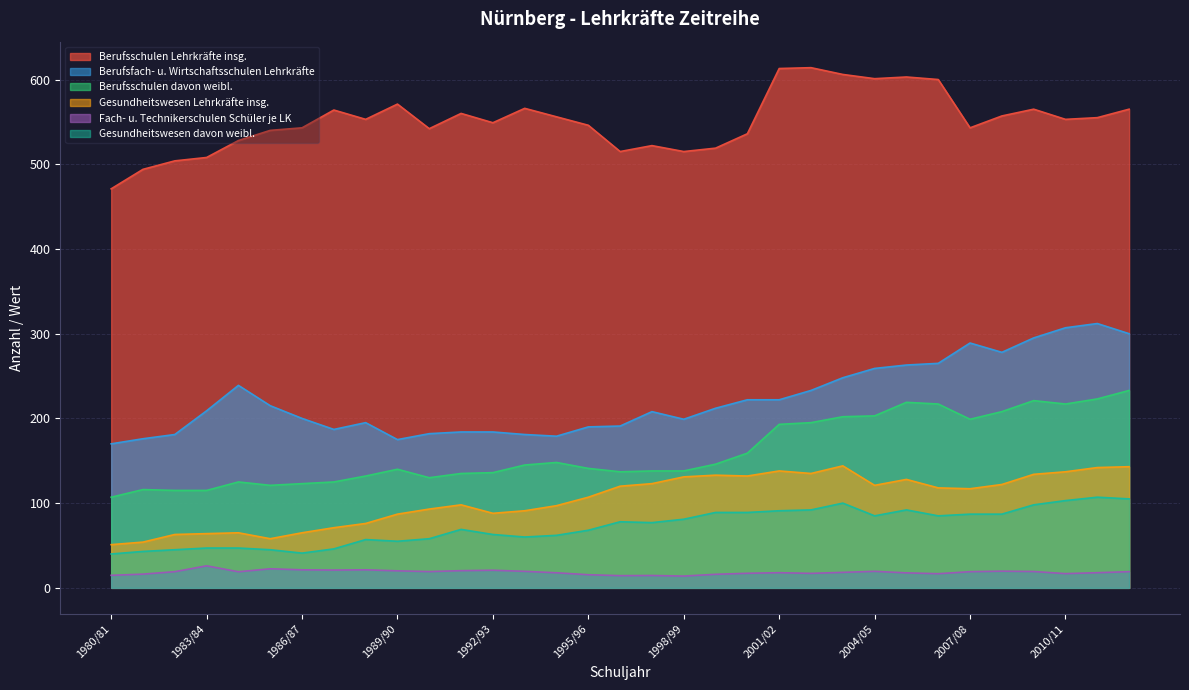

Reading left to right, what are all the values shown in this chart?

Berufsschulen Lehrkräfte insg.: 1980/81=471.0	1981/82=494.0	1982/83=504.0	1983/84=508.0	1984/85=528.0	1985/86=540.0	1986/87=543.0	1987/88=564.0	1988/89=553.0	1989/90=571.0	1990/91=542.0	1991/92=560.0	1992/93=549.0	1993/94=566.0	1994/95=556.0	1995/96=546.0	1996/97=515.0	1997/98=522.0	1998/99=515.0	1999/00=519.0	2000/01=536.0	2001/02=613.0	2002/03=614.0	2003/04=606.0	2004/05=601.0	2005/06=603.0	2006/07=600.0	2007/08=543.0	2008/09=557.0	2009/10=565.0	2010/11=553.0	2011/12=555.0	2012/13=565.0
Berufsfach- u. Wirtschaftsschulen Lehrkräfte: 1980/81=170.0	1981/82=176.0	1982/83=181.0	1983/84=209.0	1984/85=239.0	1985/86=215.0	1986/87=200.0	1987/88=187.0	1988/89=195.0	1989/90=175.0	1990/91=182.0	1991/92=184.0	1992/93=184.0	1993/94=181.0	1994/95=179.0	1995/96=190.0	1996/97=191.0	1997/98=208.0	1998/99=199.0	1999/00=212.0	2000/01=222.0	2001/02=222.0	2002/03=233.0	2003/04=248.0	2004/05=259.0	2005/06=263.0	2006/07=265.0	2007/08=289.0	2008/09=278.0	2009/10=295.0	2010/11=307.0	2011/12=312.0	2012/13=300.0
Berufsschulen davon weibl.: 1980/81=107.0	1981/82=116.0	1982/83=115.0	1983/84=115.0	1984/85=125.0	1985/86=121.0	1986/87=123.0	1987/88=125.0	1988/89=132.0	1989/90=140.0	1990/91=130.0	1991/92=135.0	1992/93=136.0	1993/94=145.0	1994/95=148.0	1995/96=141.0	1996/97=137.0	1997/98=138.0	1998/99=138.0	1999/00=146.0	2000/01=159.0	2001/02=193.0	2002/03=195.0	2003/04=202.0	2004/05=203.0	2005/06=219.0	2006/07=217.0	2007/08=199.0	2008/09=208.0	2009/10=221.0	2010/11=217.0	2011/12=223.0	2012/13=233.0
Gesundheitswesen Lehrkräfte insg.: 1980/81=51.0	1981/82=54.0	1982/83=63.0	1983/84=64.0	1984/85=65.0	1985/86=58.0	1986/87=65.0	1987/88=71.0	1988/89=76.0	1989/90=87.0	1990/91=93.0	1991/92=98.0	1992/93=88.0	1993/94=91.0	1994/95=97.0	1995/96=107.0	1996/97=120.0	1997/98=123.0	1998/99=131.0	1999/00=133.0	2000/01=132.0	2001/02=138.0	2002/03=135.0	2003/04=144.0	2004/05=121.0	2005/06=128.0	2006/07=118.0	2007/08=117.0	2008/09=122.0	2009/10=134.0	2010/11=137.0	2011/12=142.0	2012/13=143.0
Fach- u. Technikerschulen Schüler je LK: 1980/81=14.8	1981/82=16.2	1982/83=19.1	1983/84=26.0	1984/85=19.0	1985/86=22.5	1986/87=21.3	1987/88=21.0	1988/89=21.3	1989/90=20.1	1990/91=19.2	1991/92=20.3	1992/93=20.8	1993/94=19.5	1994/95=17.8	1995/96=15.5	1996/97=14.4	1997/98=14.6	1998/99=13.9	1999/00=16.0	2000/01=17.2	2001/02=17.9	2002/03=17.1	2003/04=18.3	2004/05=19.5	2005/06=17.7	2006/07=16.7	2007/08=19.1	2008/09=19.7	2009/10=19.3	2010/11=16.8	2011/12=17.9	2012/13=19.1
Gesundheitswesen davon weibl.: 1980/81=40.0	1981/82=43.0	1982/83=45.0	1983/84=47.0	1984/85=47.0	1985/86=45.0	1986/87=41.0	1987/88=46.0	1988/89=57.0	1989/90=55.0	1990/91=58.0	1991/92=69.0	1992/93=63.0	1993/94=60.0	1994/95=62.0	1995/96=68.0	1996/97=78.0	1997/98=77.0	1998/99=81.0	1999/00=89.0	2000/01=89.0	2001/02=91.0	2002/03=92.0	2003/04=100.0	2004/05=85.0	2005/06=92.0	2006/07=85.0	2007/08=87.0	2008/09=87.0	2009/10=98.0	2010/11=103.0	2011/12=107.0	2012/13=105.0